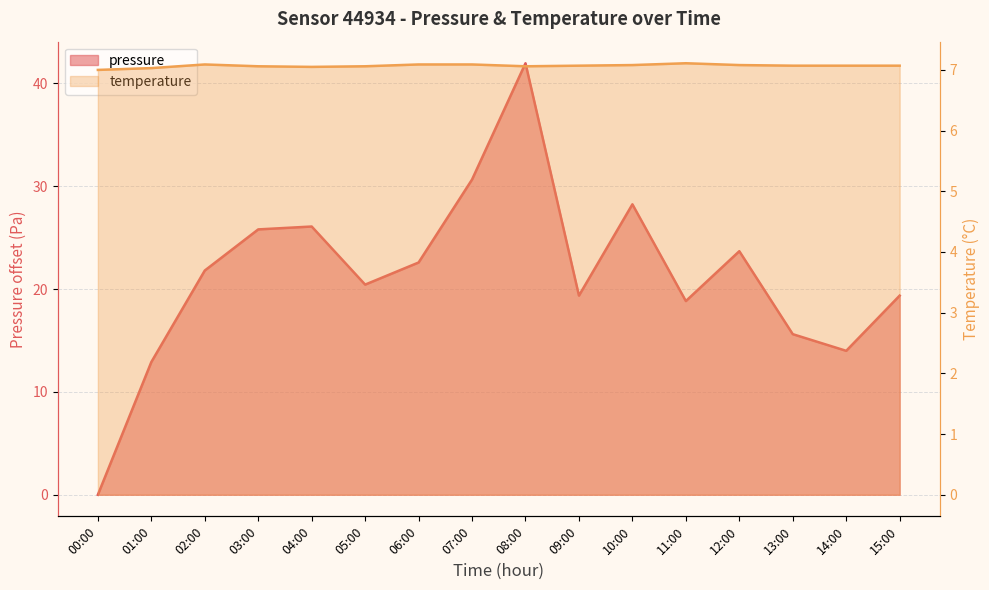

Which category has the lowest value in the pressure series?

00:00